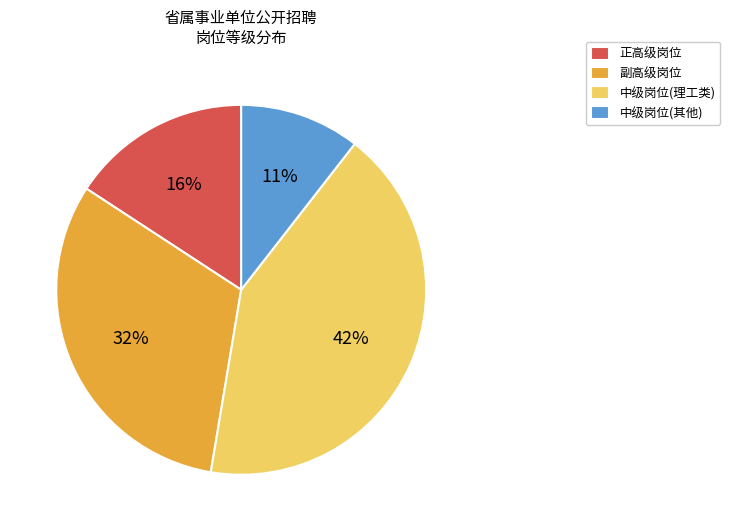

Does 中级岗位(理工类) represent more than half of the total?

No